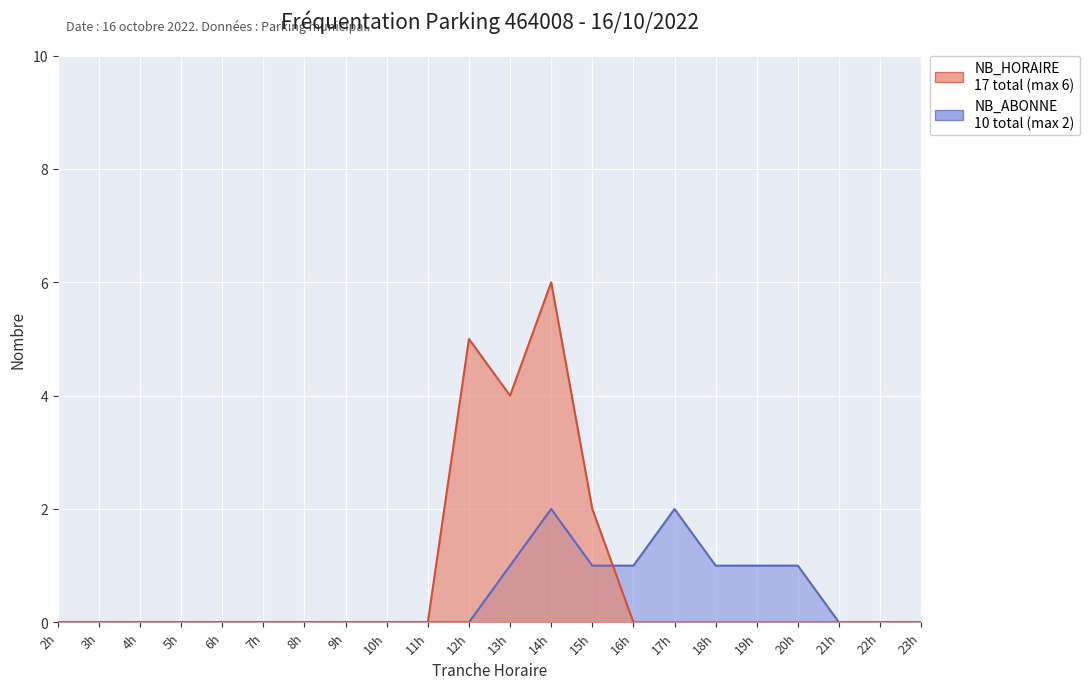

What are all the series names shown in the legend?

NB_HORAIRE, NB_ABONNE